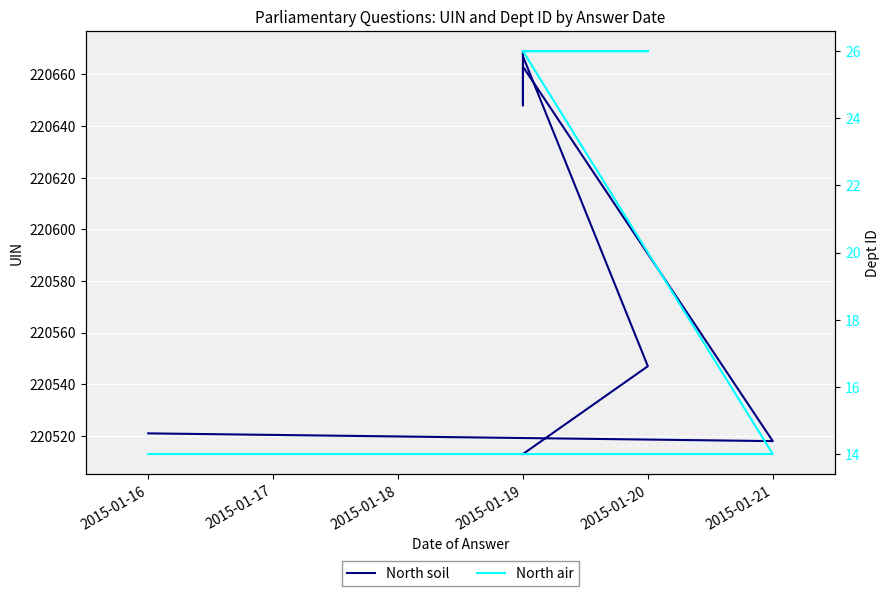

What are all the series names shown in the legend?

North soil, North air